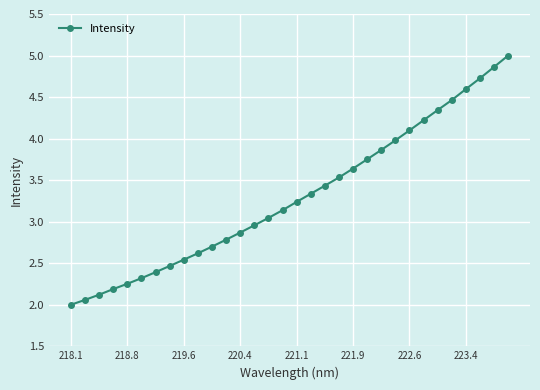

What is the value of the 25th point from the left?

4.1